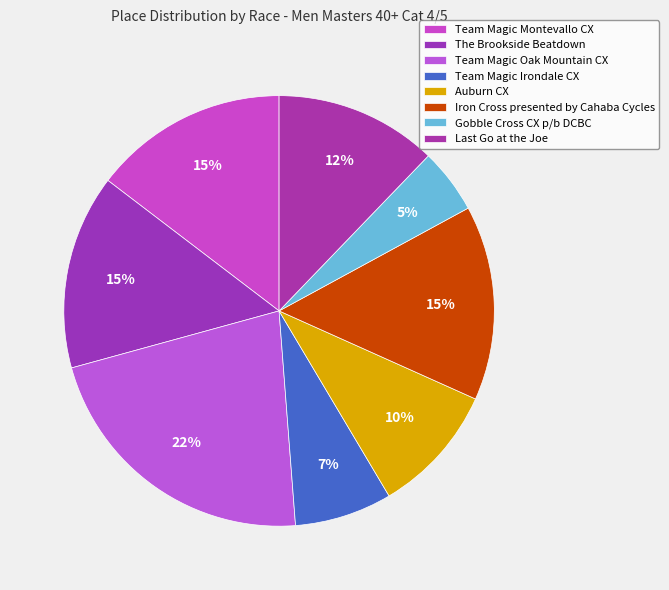

How many segments does this pie chart have?

8